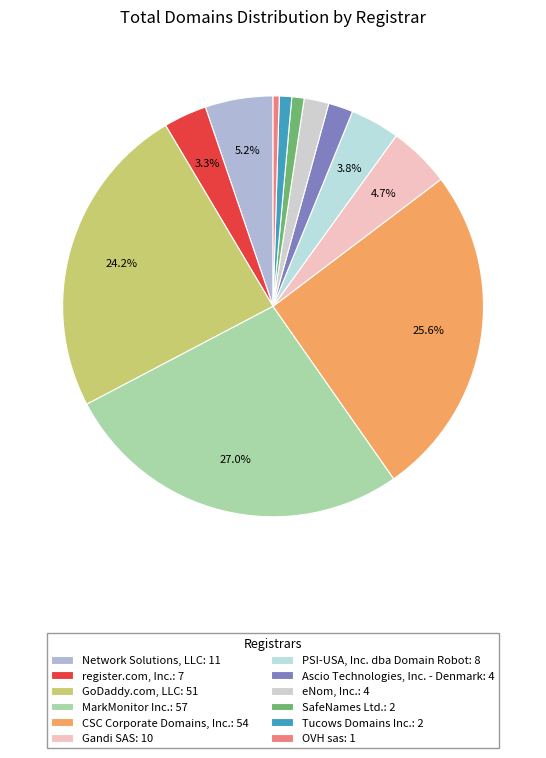

Does any single category account for the majority?

No